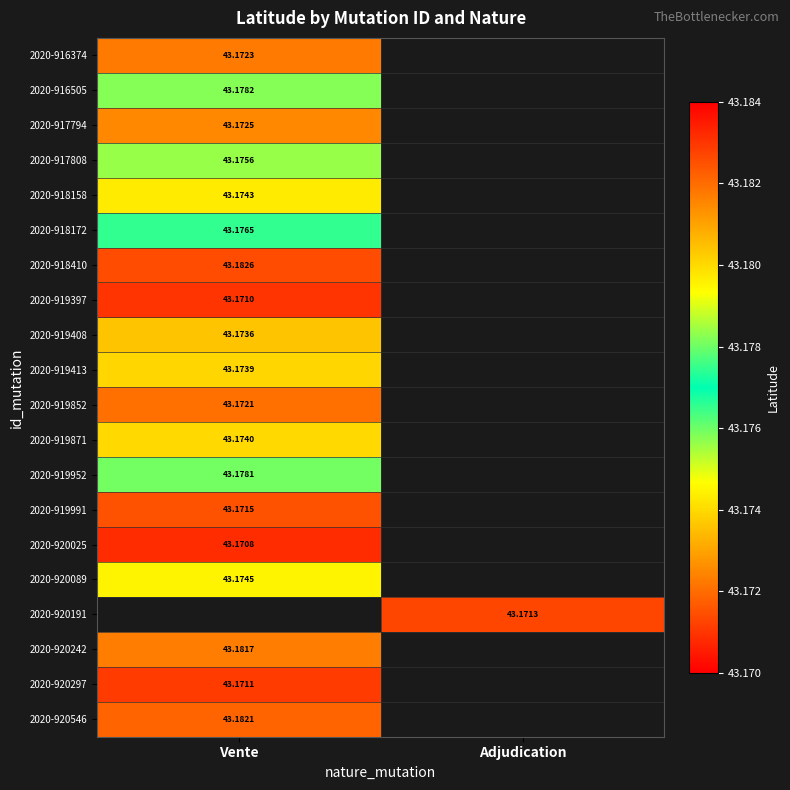

The 2020-919413 series shows 43.2 at Vente. True or false?

True